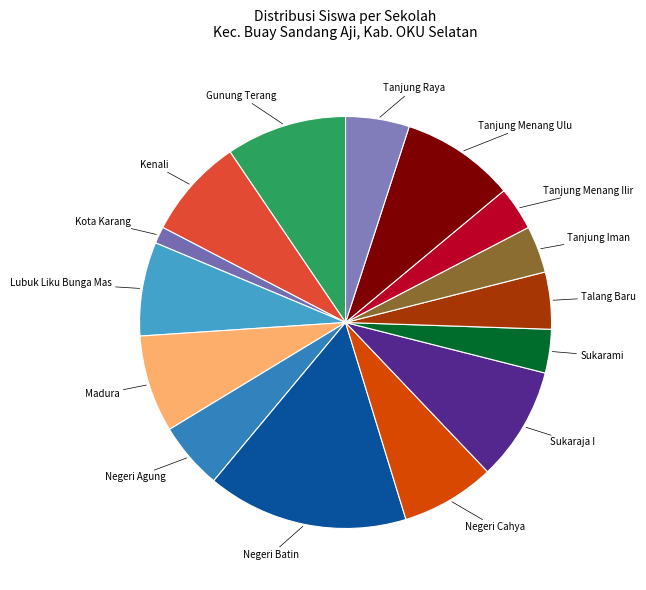

How many slices are in this pie chart?

15